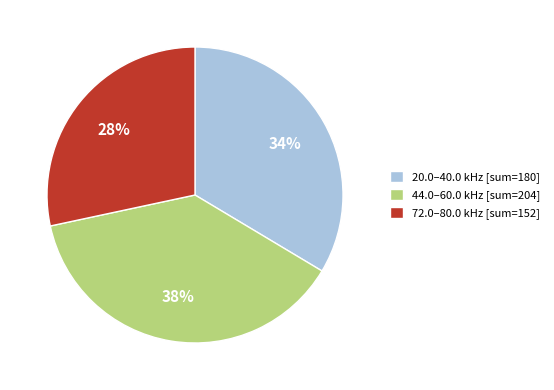

Is the sum of 20.0–40.0 kHz [sum=180] and 72.0–80.0 kHz [sum=152] greater than half?

Yes